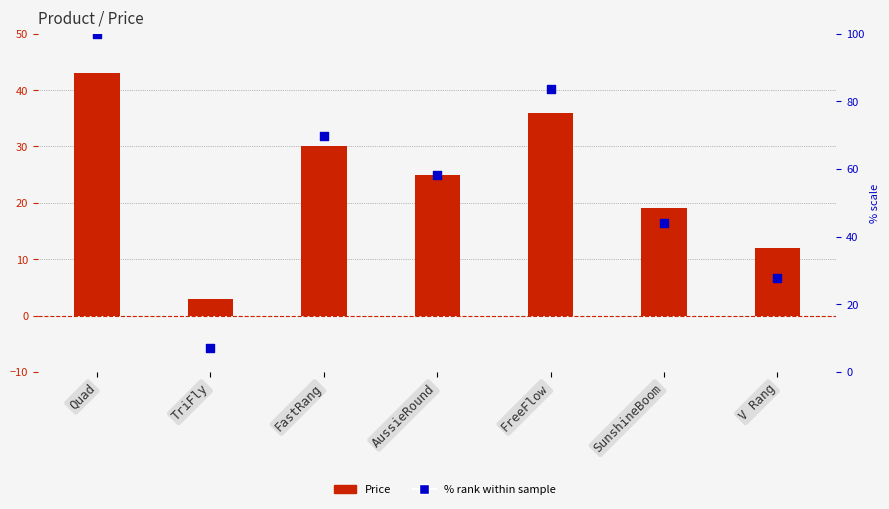

Which series has the largest Y range (max minus min)?

% rank